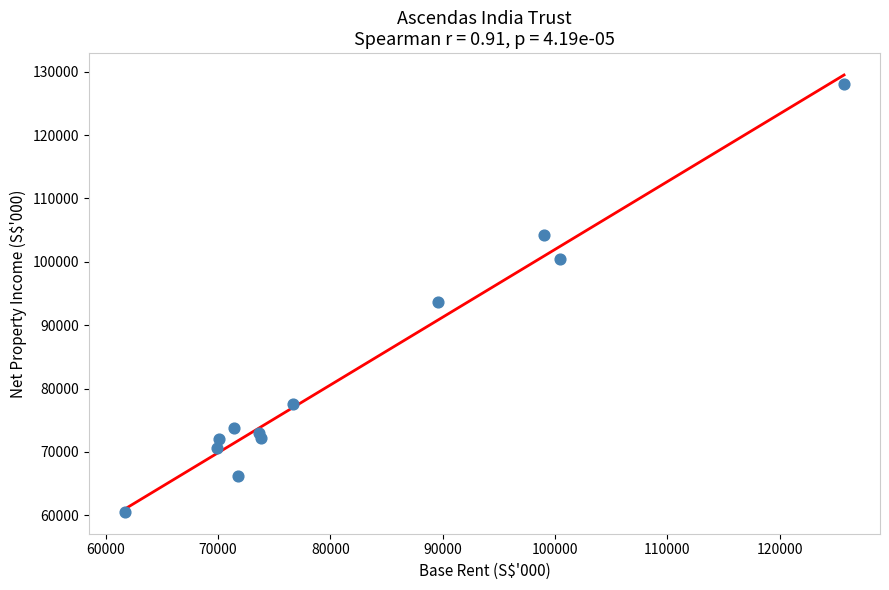

What is the range of Y values (max minus min)?

67531